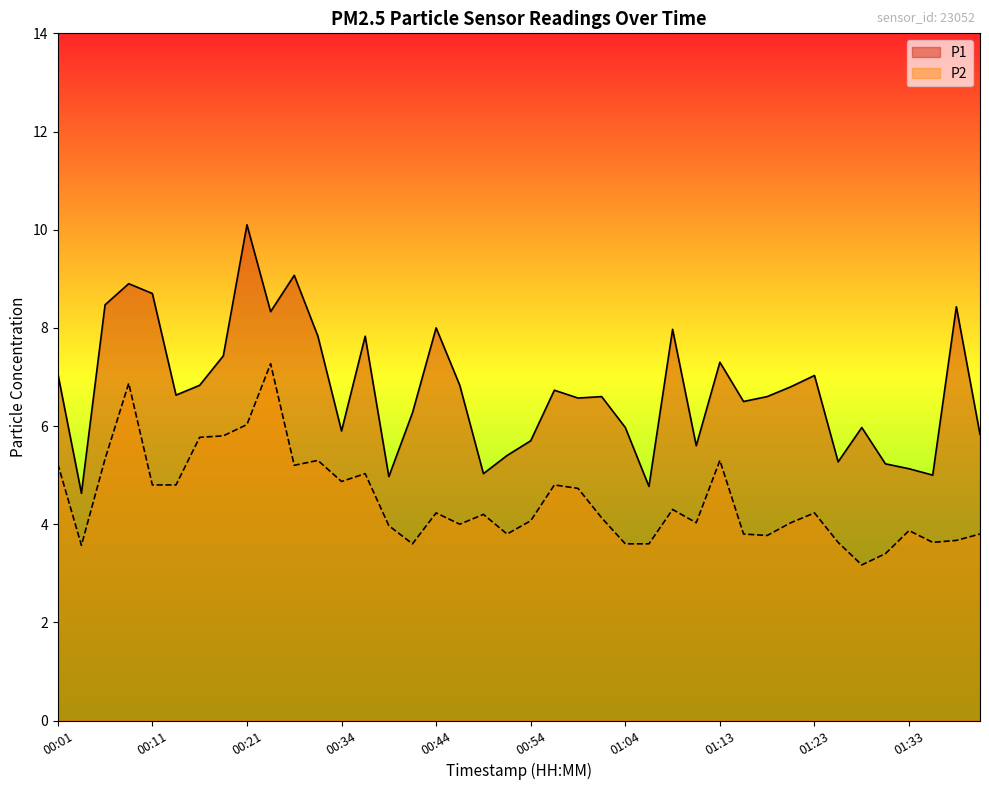

Reading left to right, transcribe all the data shown in this chart.

P1: 00:01=7.1	00:04=4.6	00:06=8.5	00:09=8.9	00:11=8.7	00:14=6.6	00:16=6.8	00:18=7.4	00:21=10.1	00:23=8.3	00:29=9.1	00:31=7.8	00:34=5.9	00:36=7.8	00:39=5.0	00:41=6.3	00:44=8.0	00:46=6.8	00:49=5.0	00:51=5.4	00:54=5.7	00:56=6.7	00:59=6.6	01:01=6.6	01:04=6.0	01:06=4.8	01:09=8.0	01:11=5.6	01:13=7.3	01:16=6.5	01:18=6.6	01:21=6.8	01:23=7.0	01:26=5.3	01:28=6.0	01:31=5.2	01:33=5.1	01:36=5.0	01:38=8.4	01:41=5.8
P2: 00:01=5.2	00:04=3.6	00:06=5.3	00:09=6.9	00:11=4.8	00:14=4.8	00:16=5.8	00:18=5.8	00:21=6.0	00:23=7.3	00:29=5.2	00:31=5.3	00:34=4.9	00:36=5.0	00:39=4.0	00:41=3.6	00:44=4.2	00:46=4.0	00:49=4.2	00:51=3.8	00:54=4.1	00:56=4.8	00:59=4.7	01:01=4.1	01:04=3.6	01:06=3.6	01:09=4.3	01:11=4.0	01:13=5.3	01:16=3.8	01:18=3.8	01:21=4.0	01:23=4.2	01:26=3.6	01:28=3.2	01:31=3.4	01:33=3.9	01:36=3.6	01:38=3.7	01:41=3.8